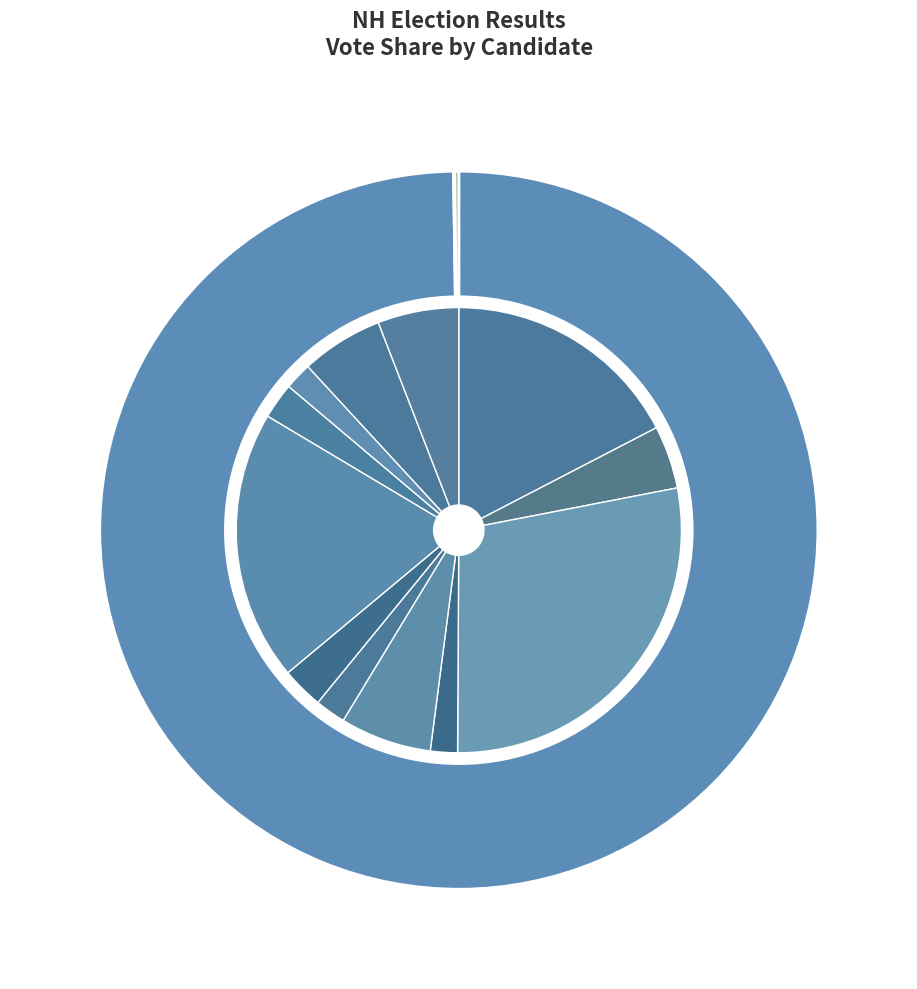

To the nearest percent, what portion does Greenville represent?

2%